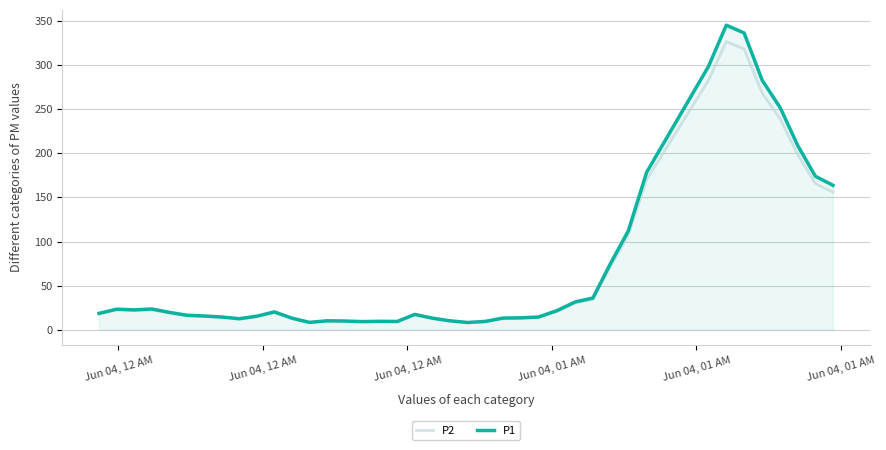

What is the sum of all P2 values?

2746.6